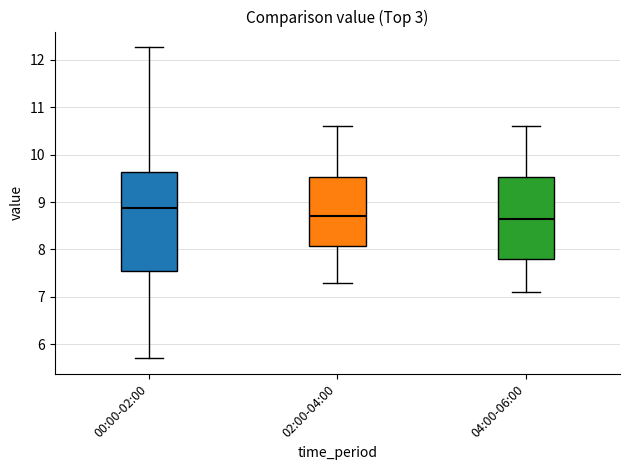

Where is the upper edge of the box for 00:00-02:00 on the y-axis? The values are not printed on the chart, so give them approximately, as read against the axis.

9.6